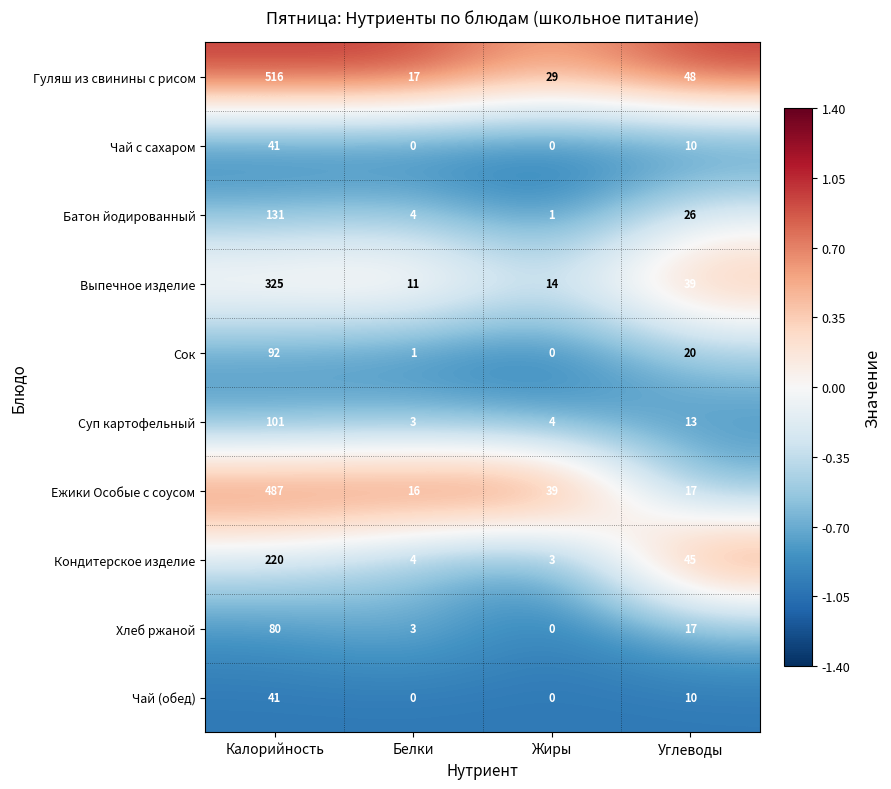

List the labels in order of Ежики Особые с соусом value, smallest first.

Белки, Углеводы, Жиры, Калорийность